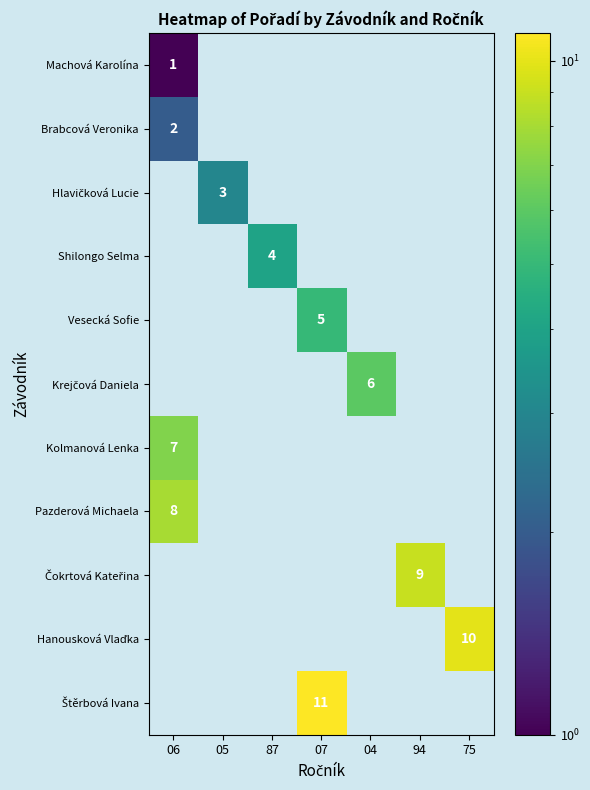

Which has a higher value, 04 or 94?

94